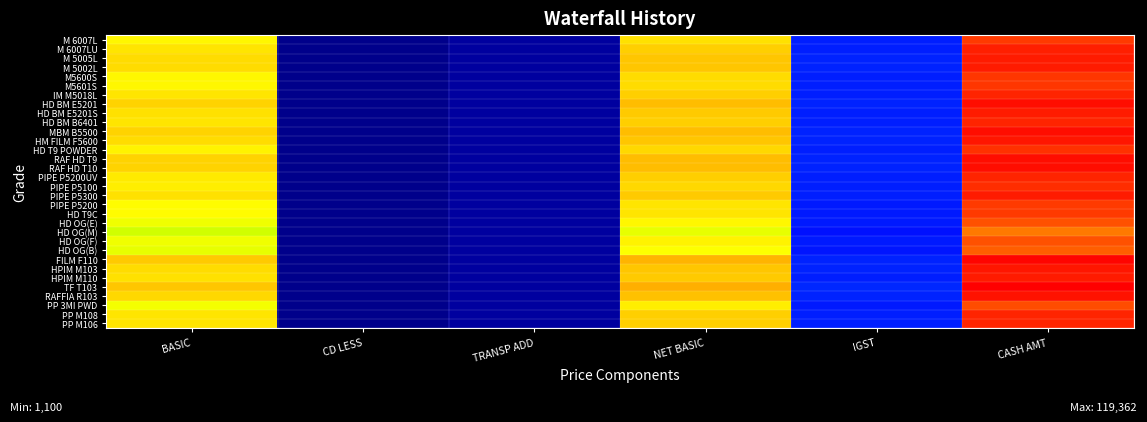

Between NET BASIC and CASH AMT, which is larger?

CASH AMT